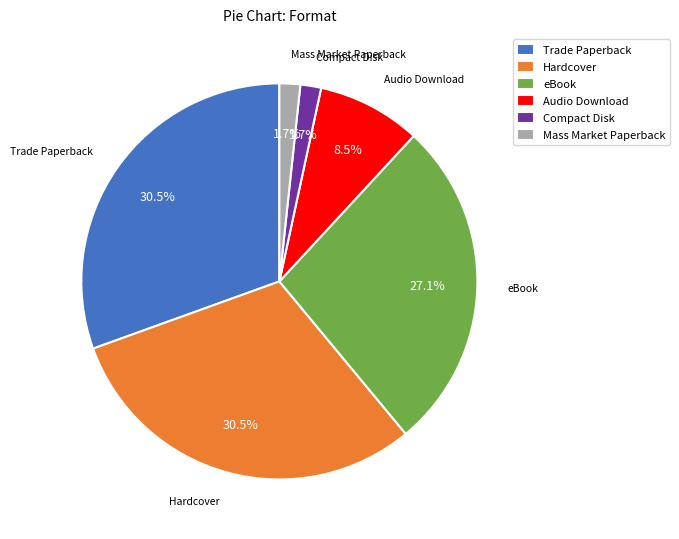

How many slices are in this pie chart?

6